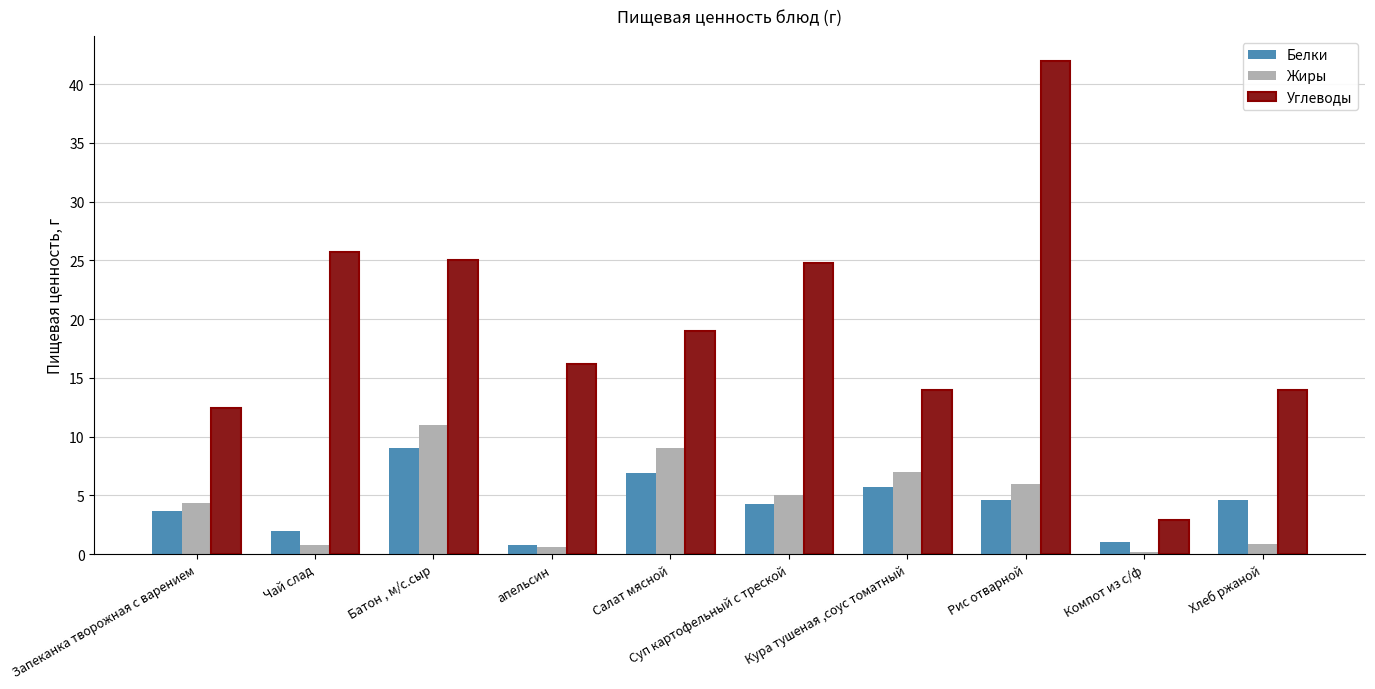

Which series has the largest range (max minus min)?

Углеводы